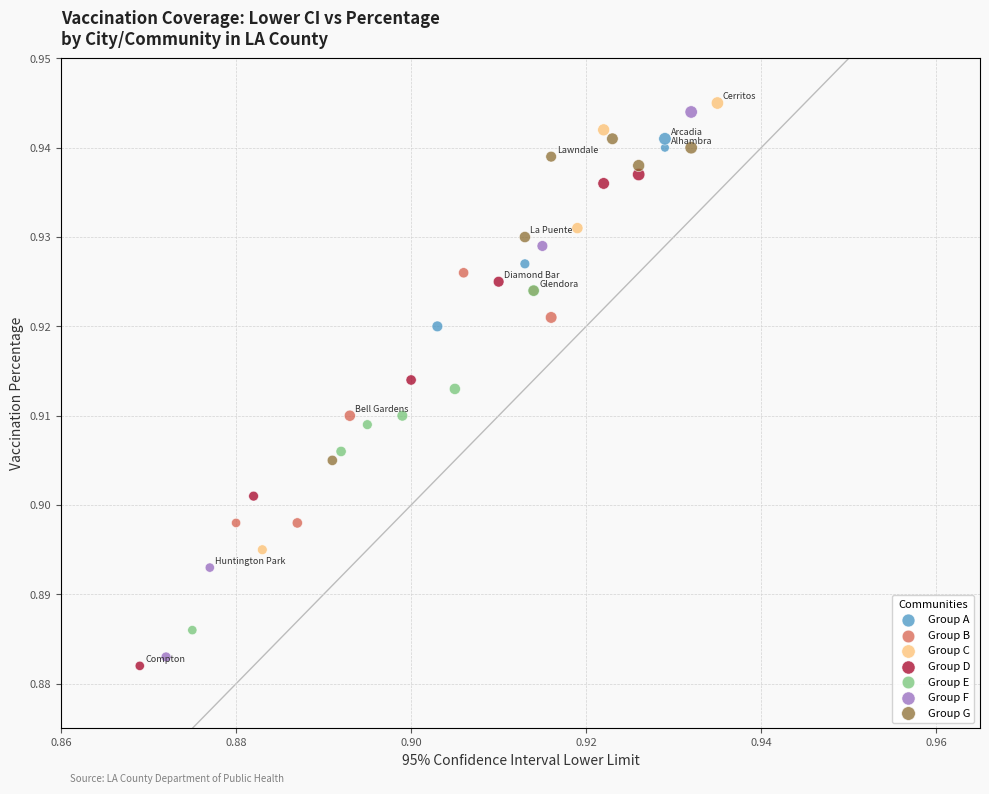

Which series has the largest Y range (max minus min)?

Group F